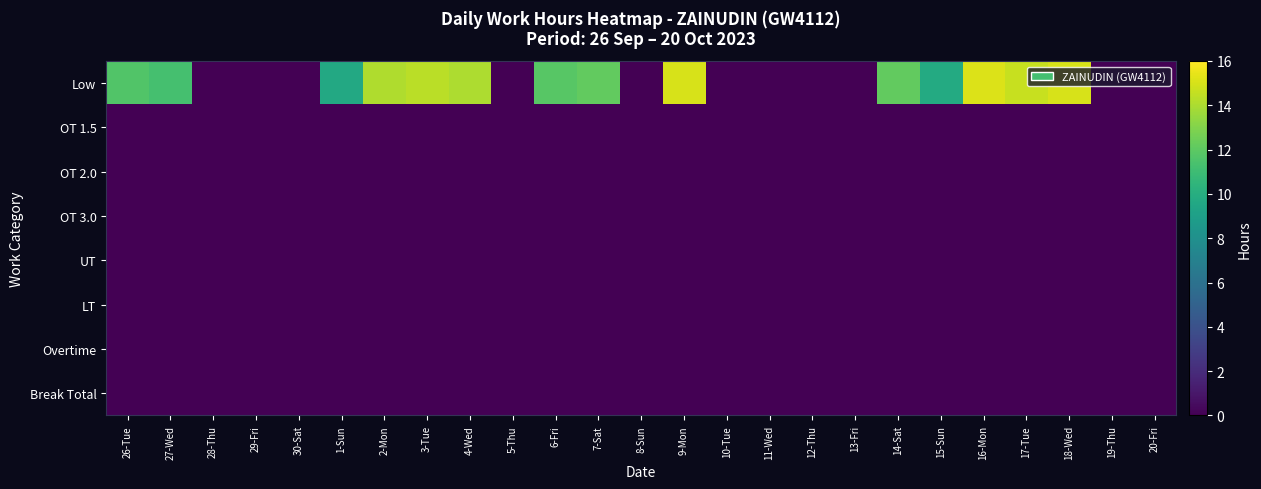

List the series in order of their peak value, highest first.

Low, OT 1.5, OT 2.0, OT 3.0, UT, LT, Overtime, Break Total